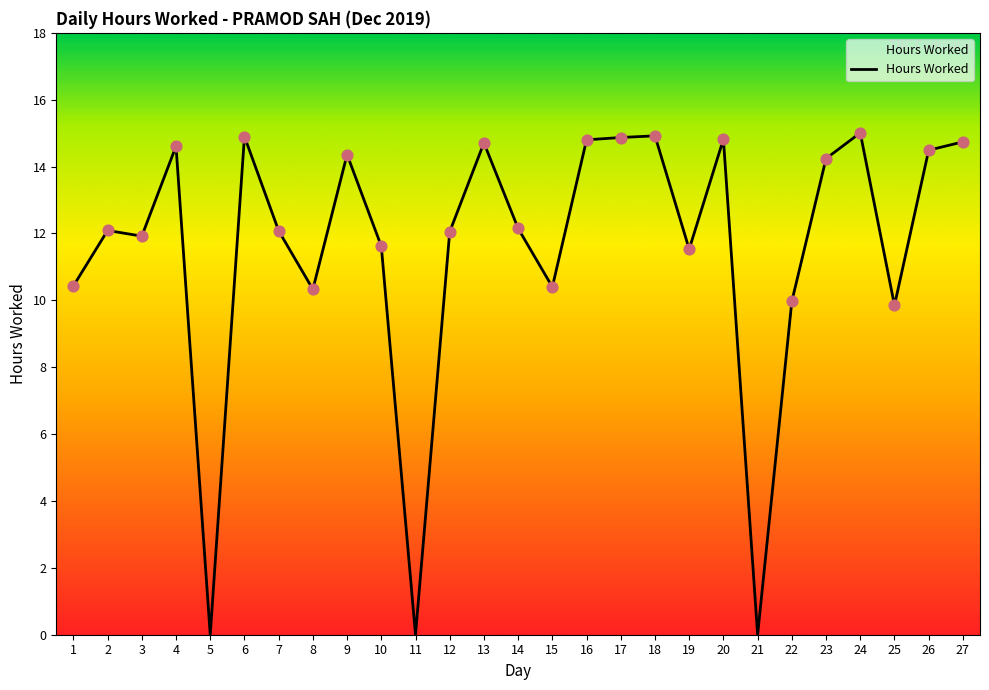

Approximately how many times larger is the value at 18 compared to 1?

1.4